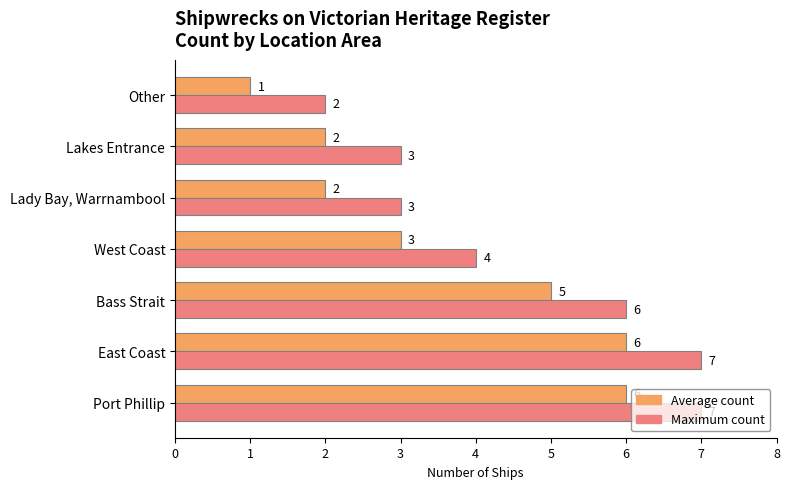

The value of Average count at Port Phillip is 10. True or false?

False